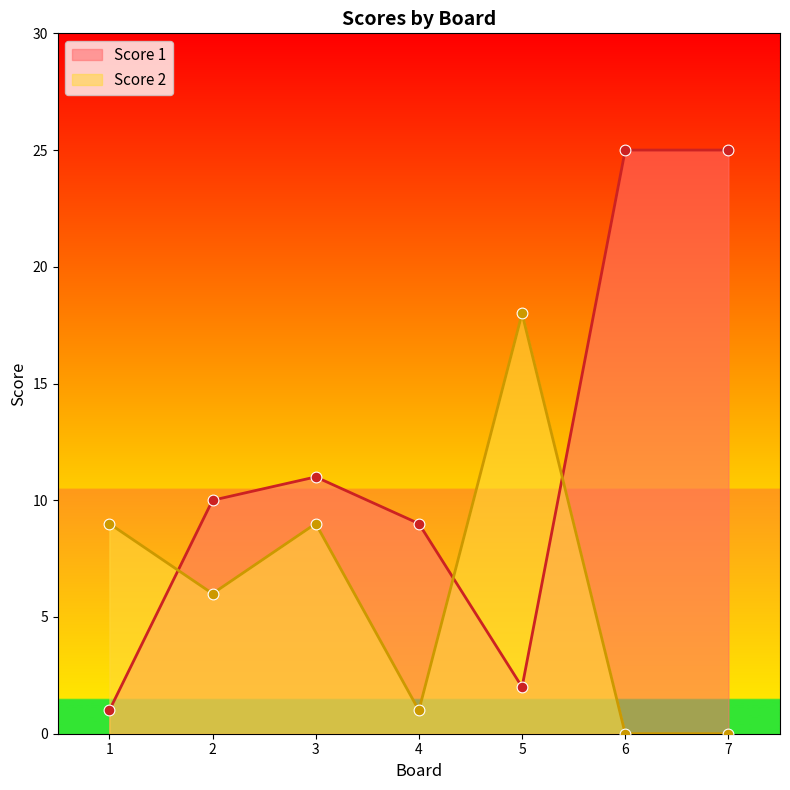

What are all the series names shown in the legend?

Score 1, Score 2